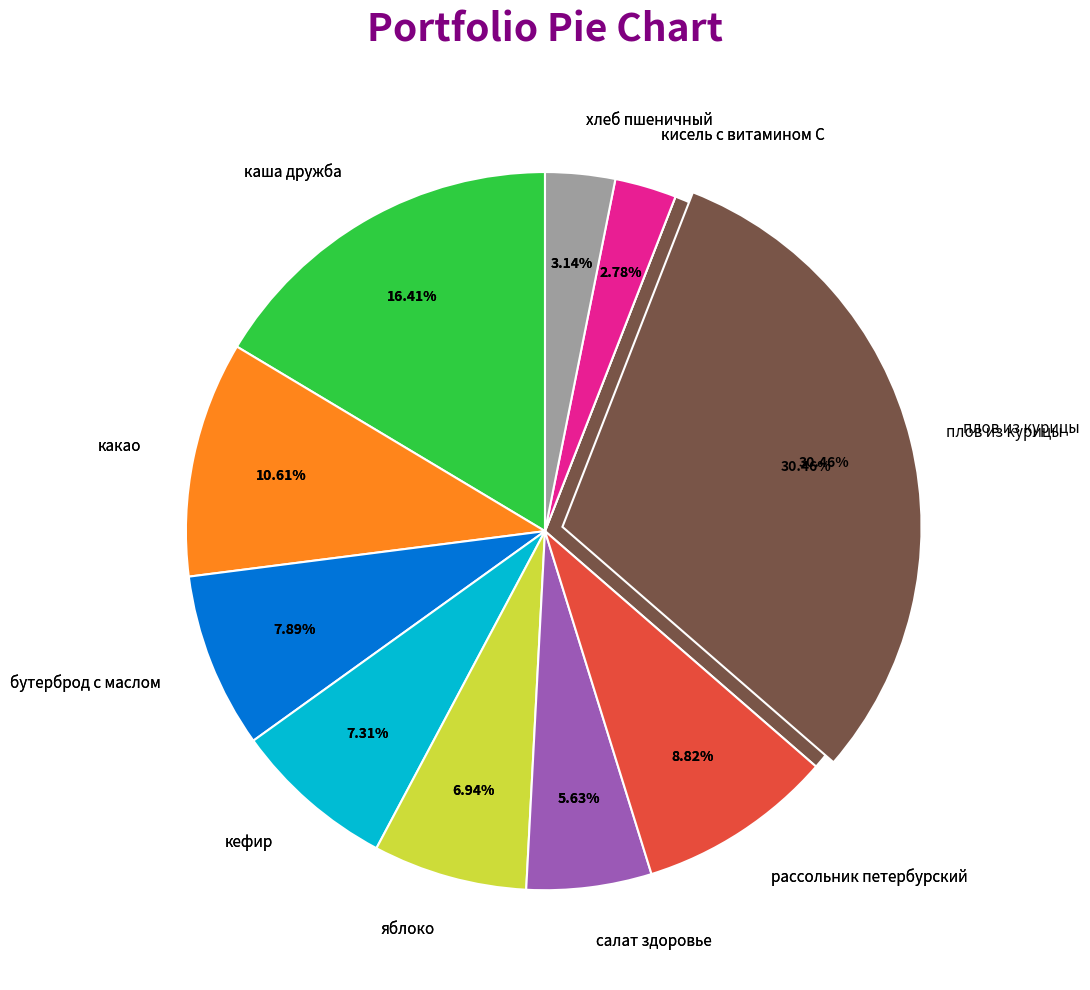

Rank the categories by value from lowest to highest.

кисель с витамином С, хлеб пшеничный, салат здоровье, яблоко, кефир, бутерброд с маслом, рассольник петербурский, какао, каша дружба, плов из курицы